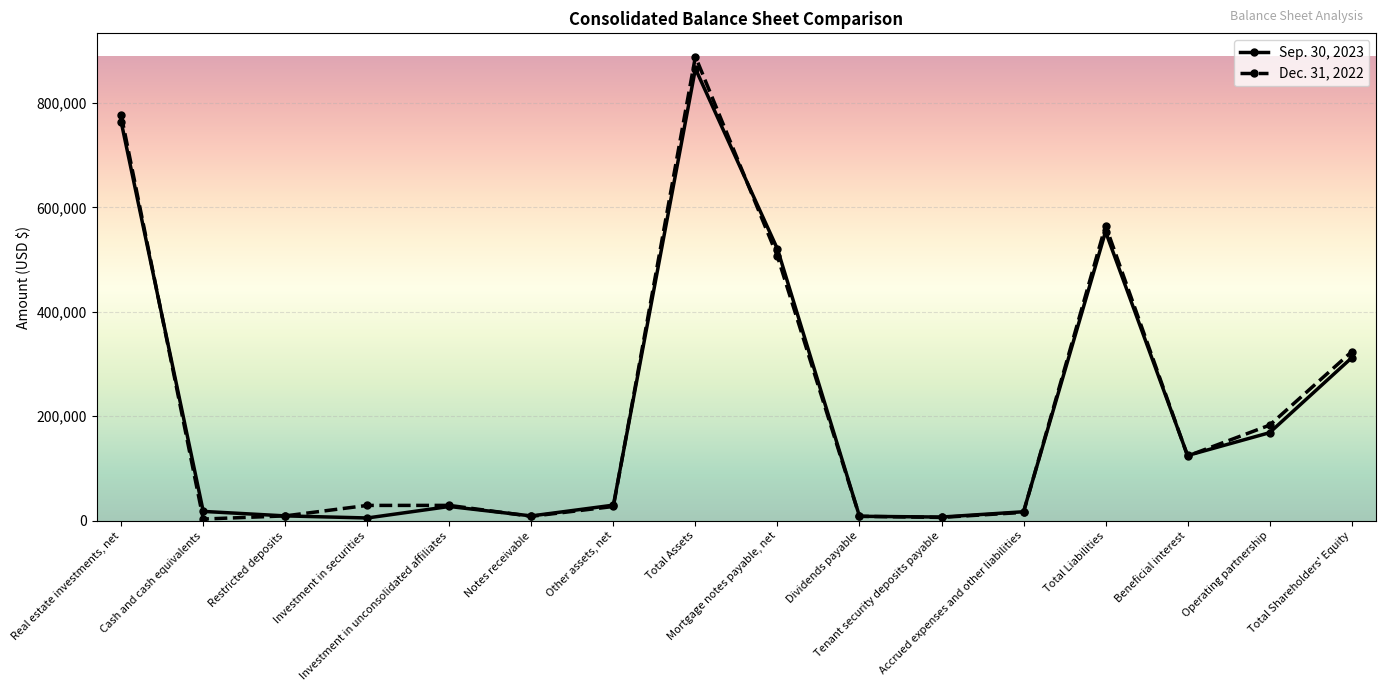

Which series has the widest spread of values?

Dec. 31, 2022